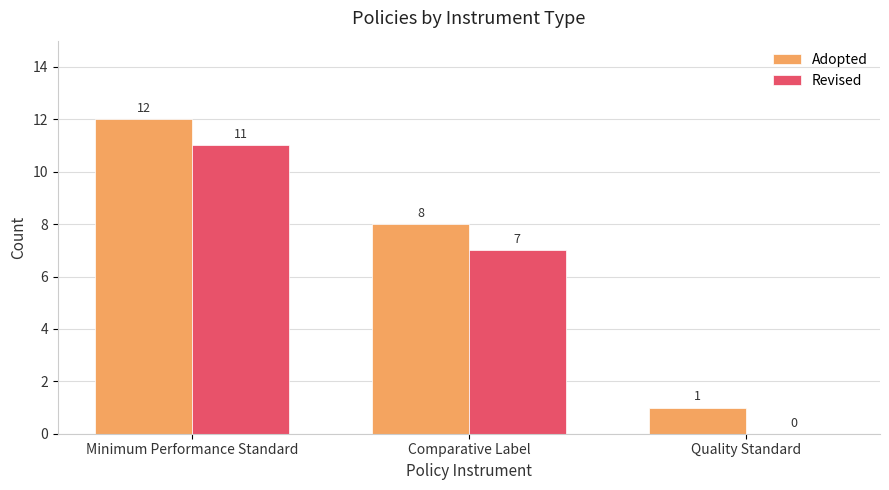

Which category has the highest value in the Adopted series?

Minimum Performance Standard